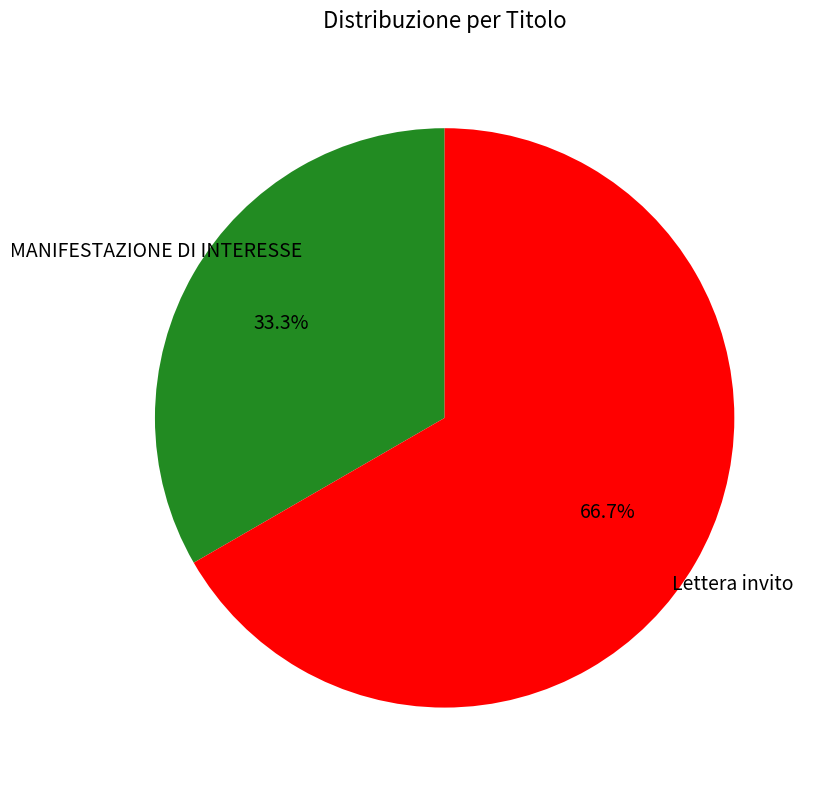

Is there a majority slice in this chart?

Yes